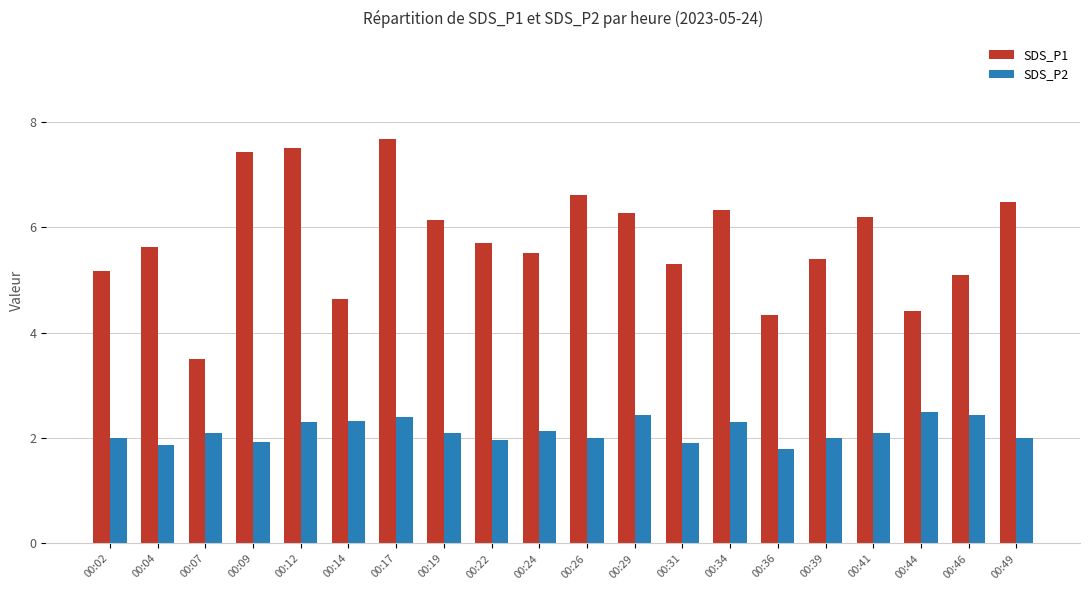

Rank the series at 00:02 from highest to lowest value.

SDS_P1, SDS_P2